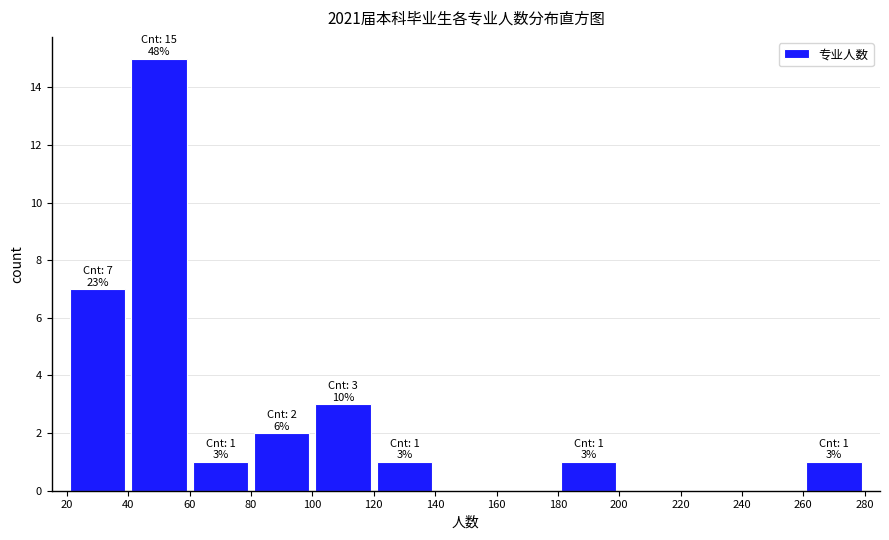

Over which range of the x-axis is the bar tallest?

40 to 60